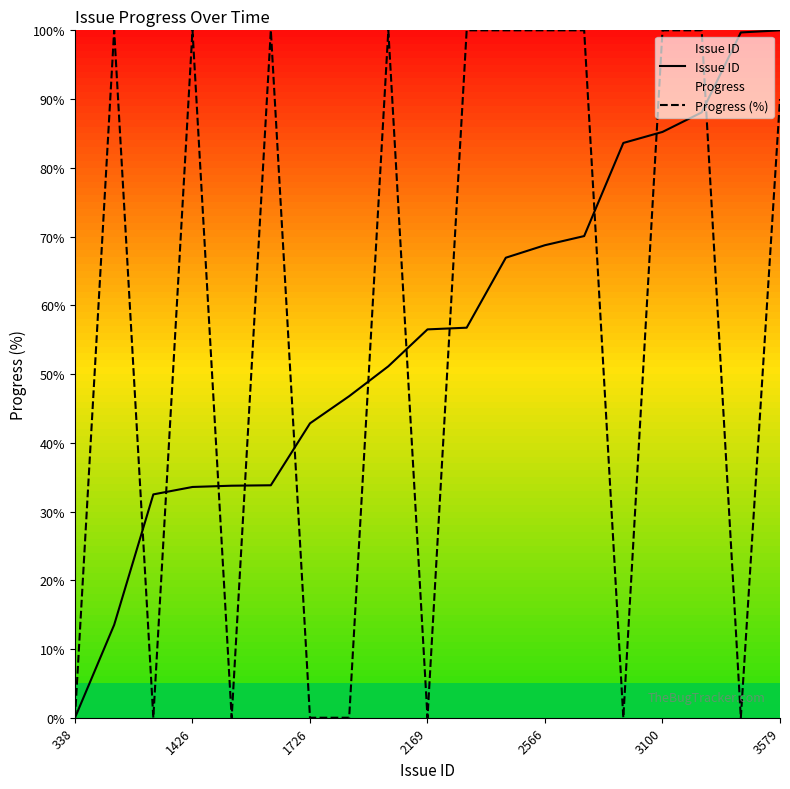

What are all the series names shown in the legend?

Issue ID, Progress (%)